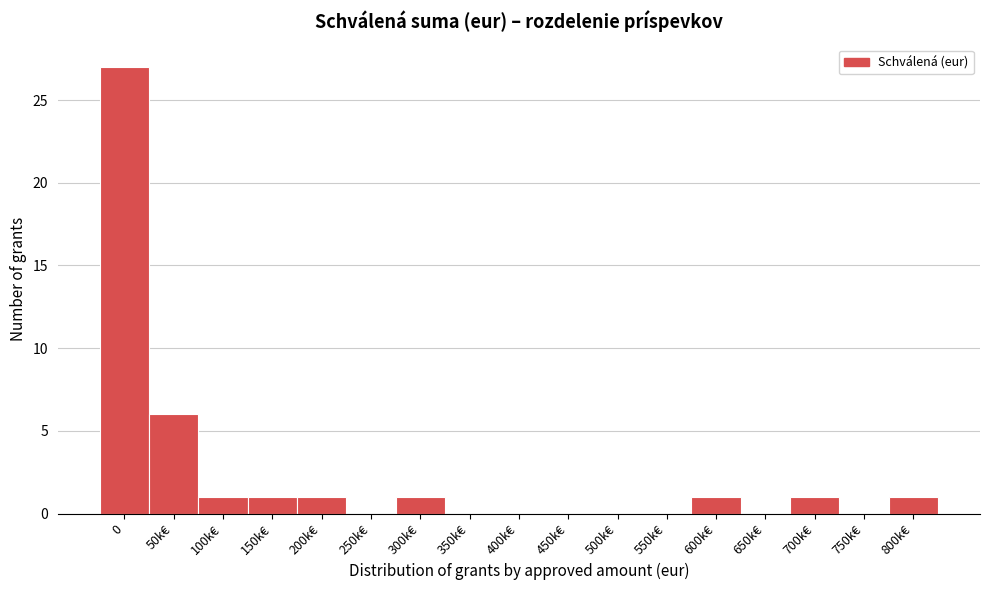

Reading left to right, what are all the values shown in this chart?

0=27	50k€=6	100k€=1	150k€=1	200k€=1	250k€=0	300k€=1	350k€=0	400k€=0	450k€=0	500k€=0	550k€=0	600k€=1	650k€=0	700k€=1	750k€=0	800k€=1